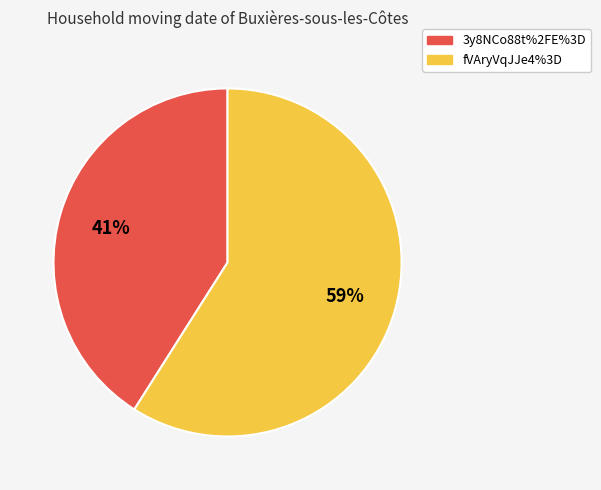

To the nearest percent, what is the difference between the largest and smallest slice percentages?

18%